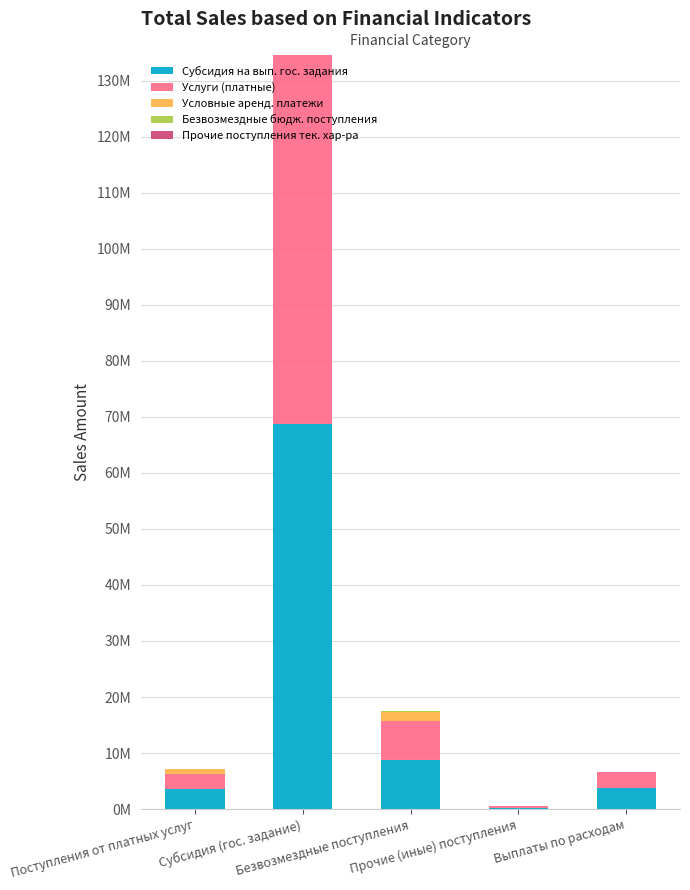

What position from the right is Субсидия (гос. задание)?

4